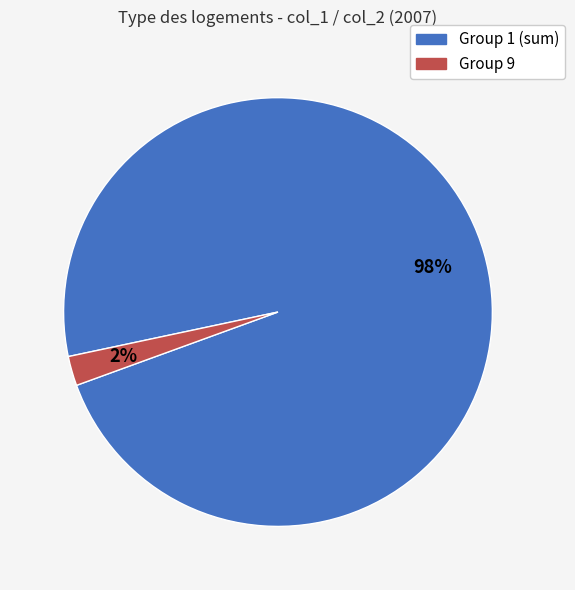

To the nearest percent, what is the difference between the largest and smallest slice percentages?

96%